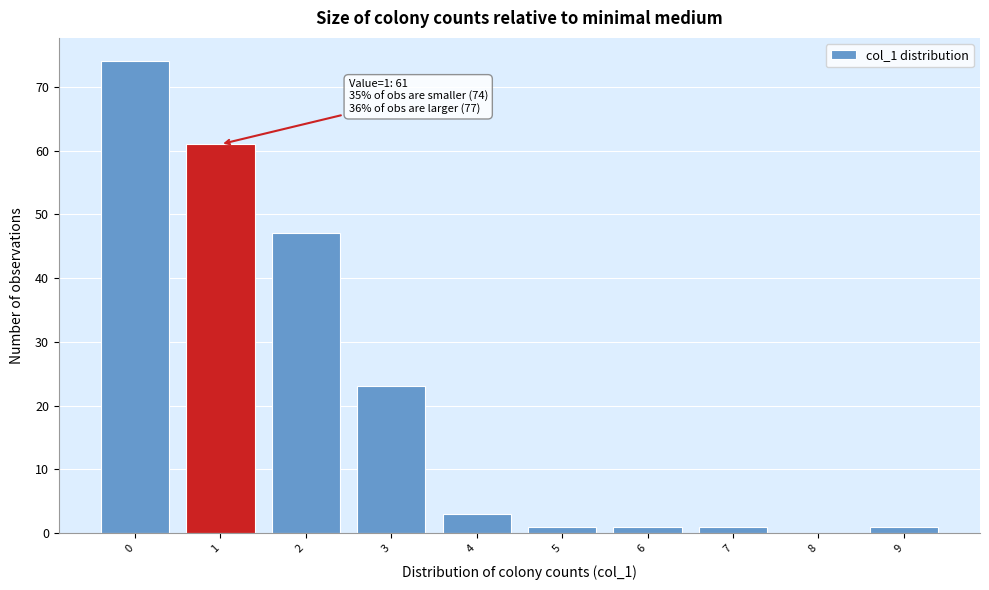

Reading left to right, extract all data points from this chart.

0=74	1=61	2=47	3=23	4=3	5=1	6=1	7=1	8=0	9=1